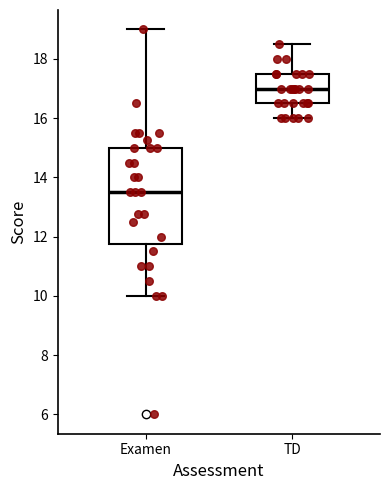

Where does the lower whisker of the box for Examen end on the y-axis? The values are not printed on the chart, so give them approximately, as read against the axis.

10.0